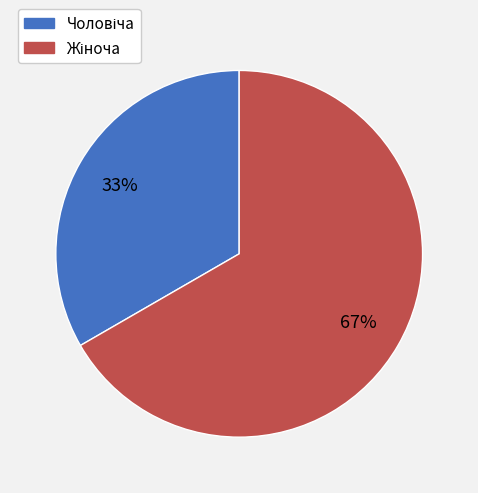

Is there a majority slice in this chart?

Yes